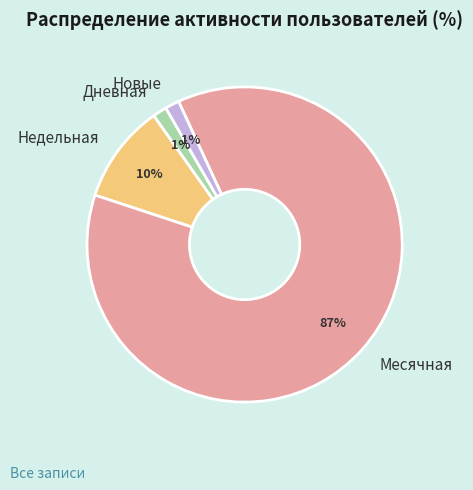

What is the largest slice in the pie chart?

Месячная